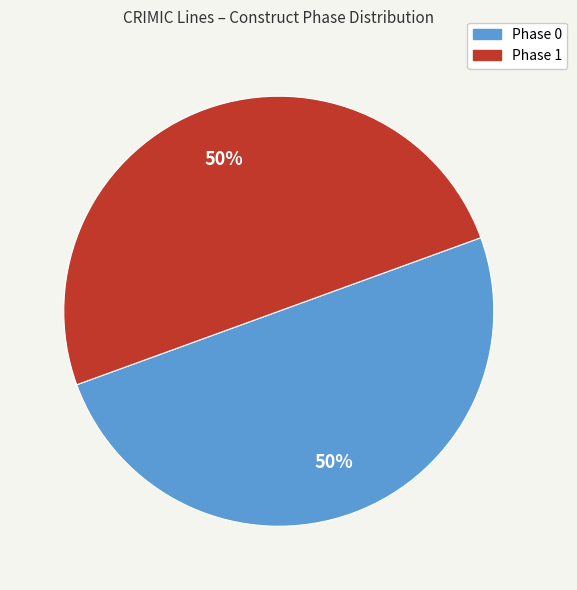

To the nearest percent, what is the average slice percentage?

50%